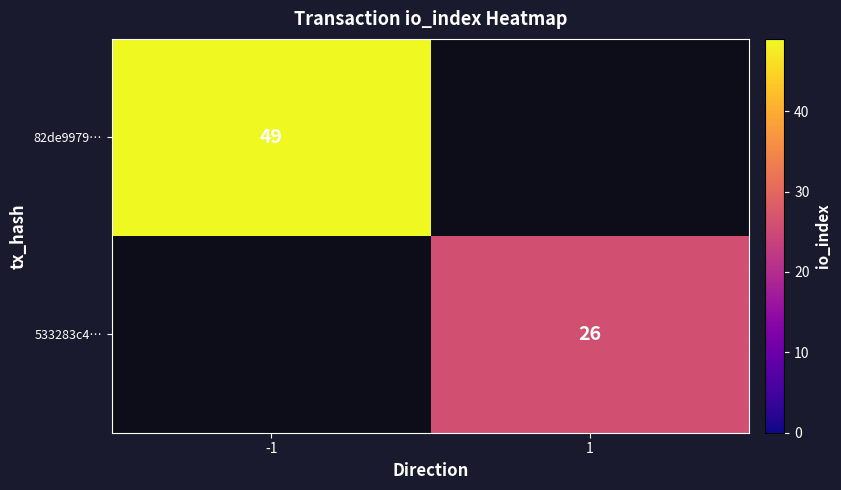

What is the smallest value displayed?

26.0